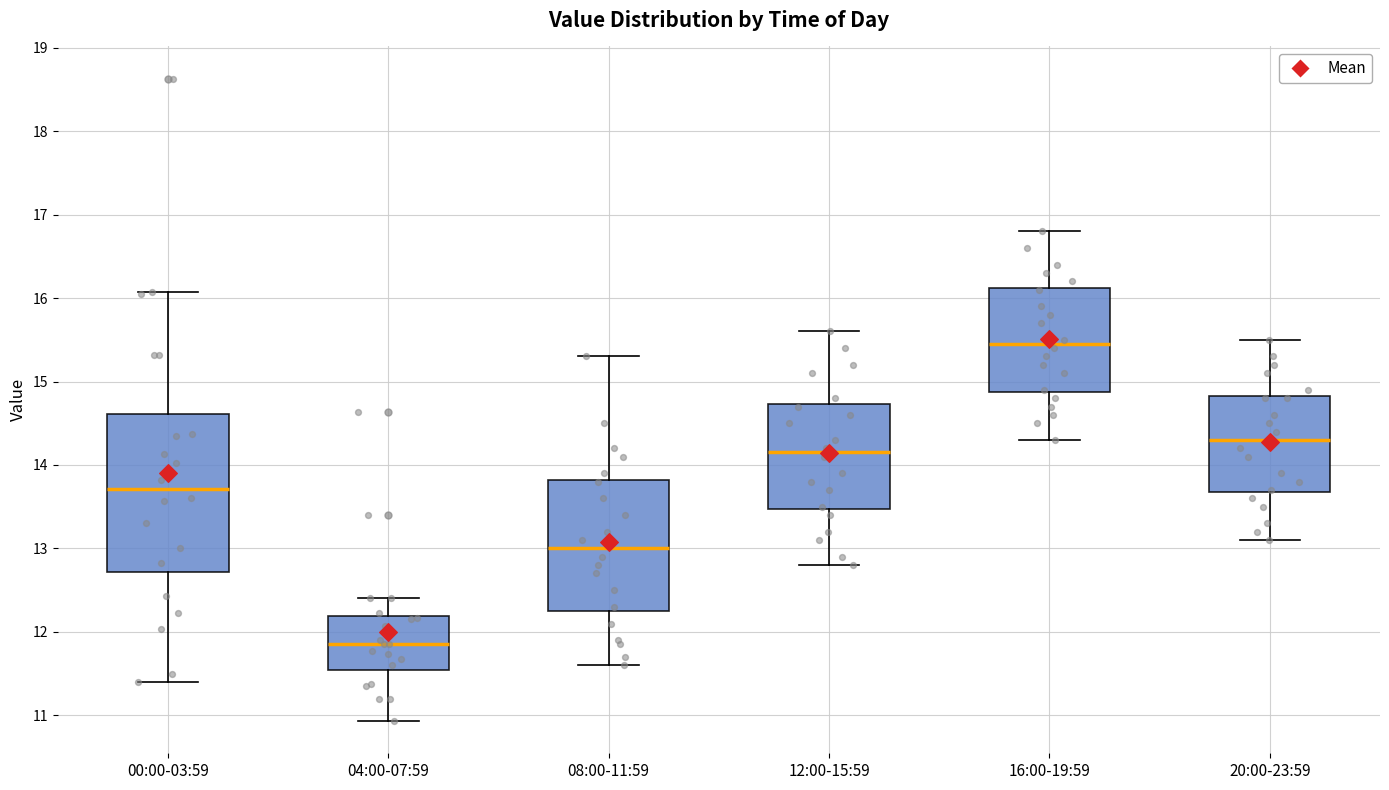

Where does the upper whisker of the box for 04:00-07:59 end on the y-axis? The values are not printed on the chart, so give them approximately, as read against the axis.

12.4